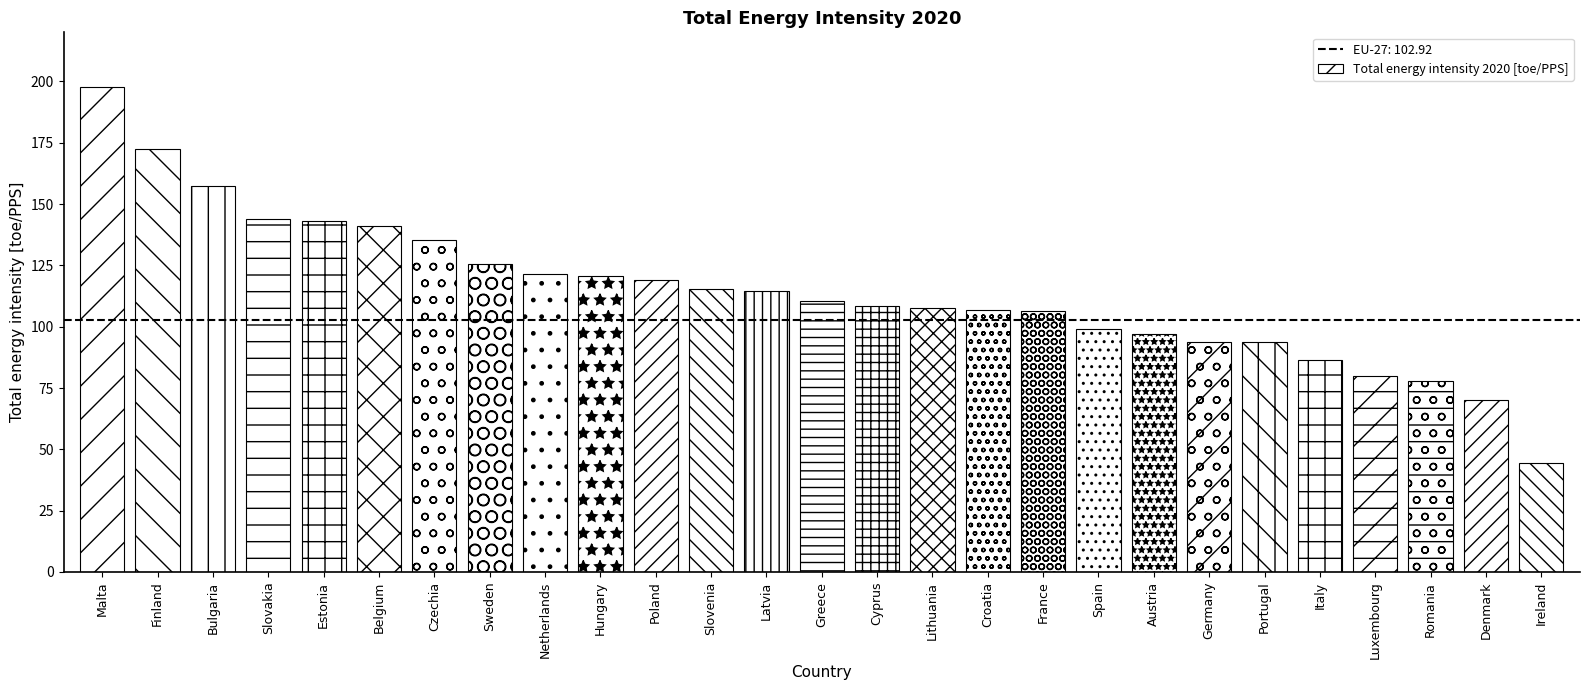

How many distinct data groups are displayed?

1